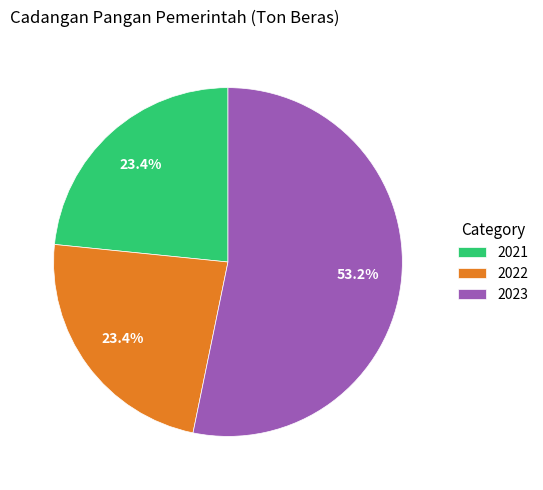

Is it true that 2022 is 18% of the pie?

False